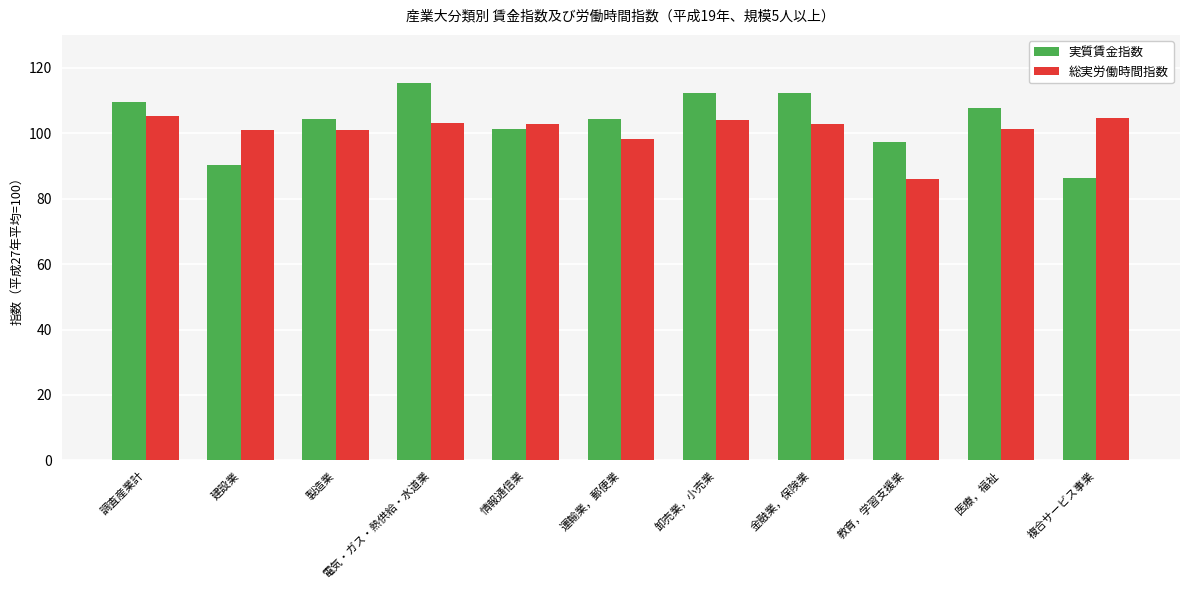

Which series changed the most between 運輸業，郵便業 and 卸売業，小売業?

実質賃金指数